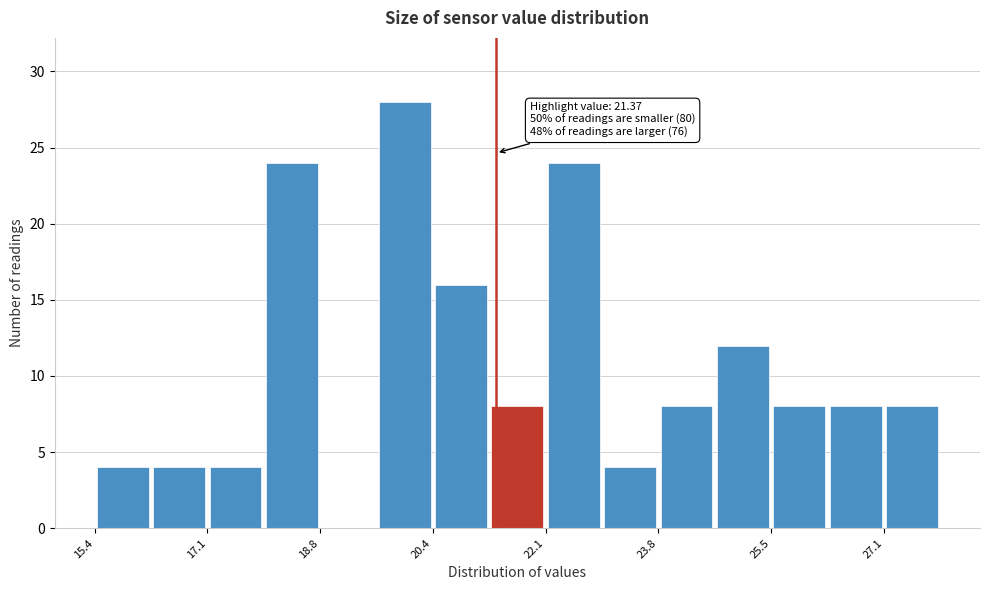

Over which range of the x-axis is the bar tallest?

19.6 to 20.4